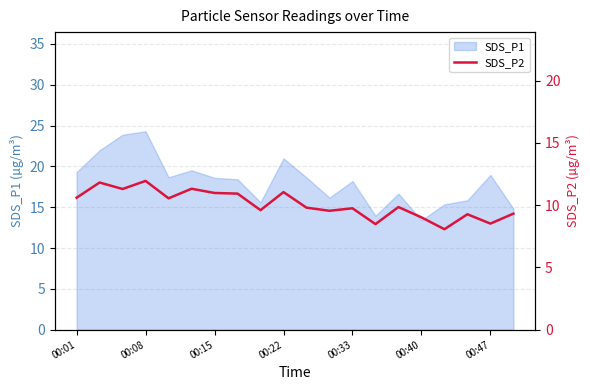

The SDS_P1 series shows 25.8 at 00:47. True or false?

False